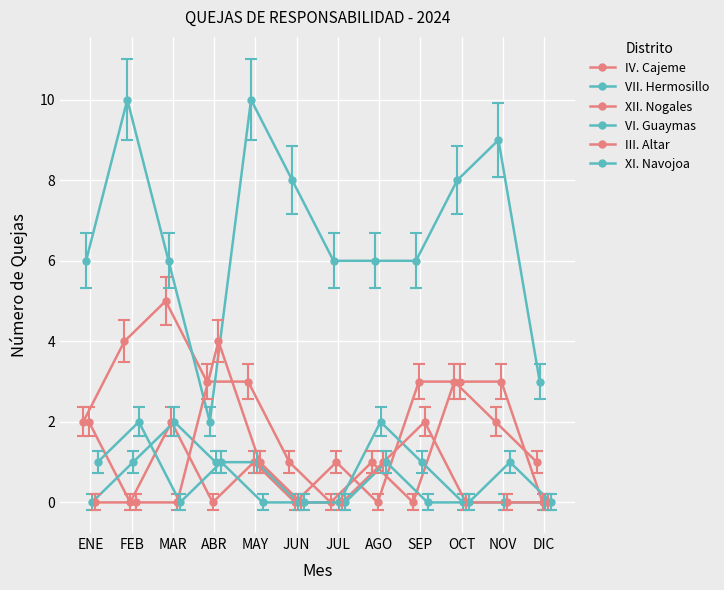

The value of VI. Guaymas at DIC is 0. True or false?

True